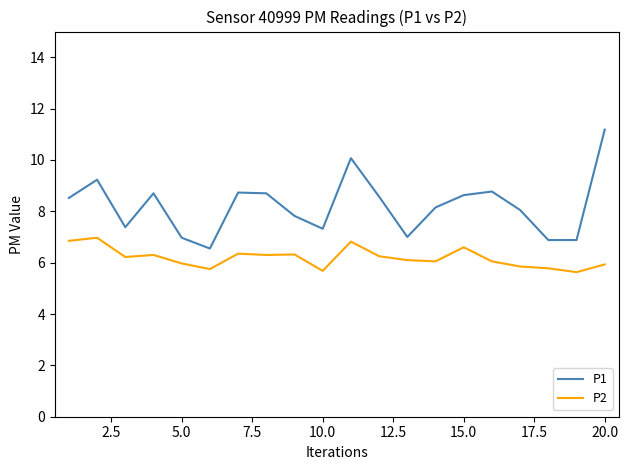

What are all the series names shown in the legend?

P1, P2